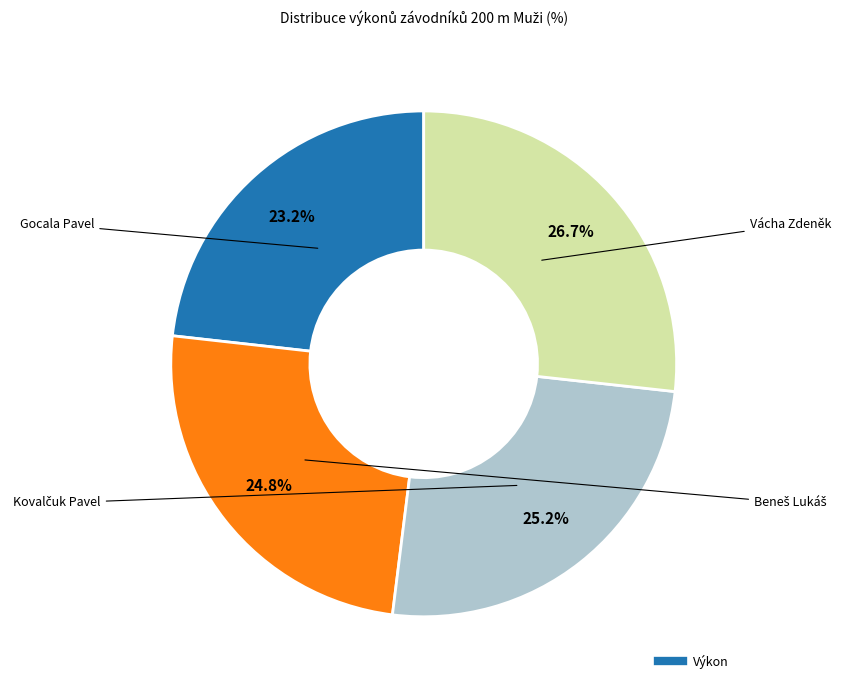

Is there a majority slice in this chart?

No